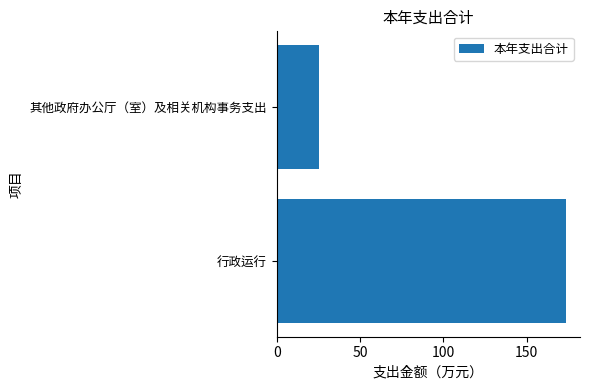

What is the approximate value at 行政运行?

173.3